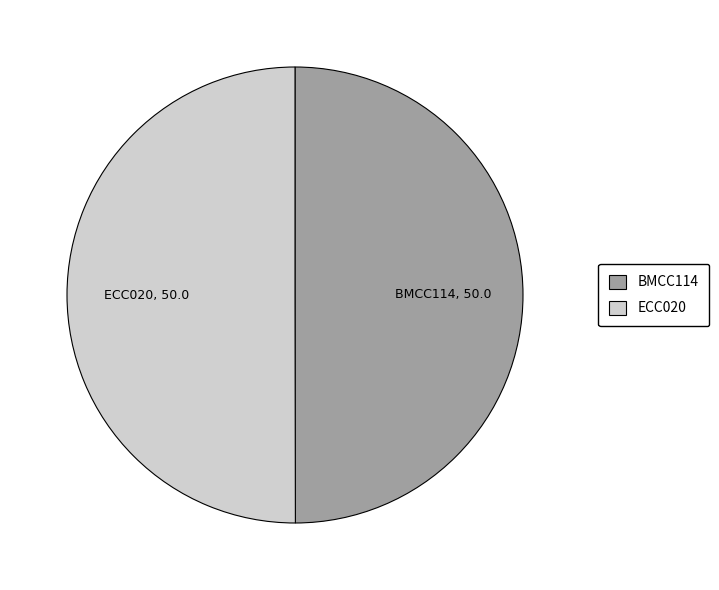

What is the ratio of the value at BMCC114 to the value at ECC020?

1.0